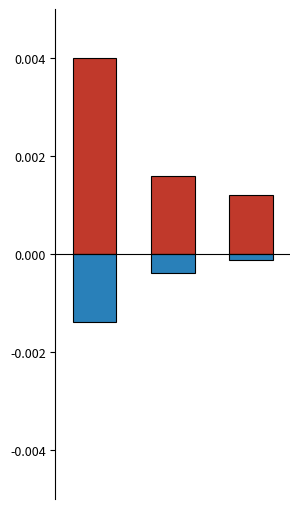

Is it true that Total Retirement & Health Contribution equals -0.0 at 2?

False